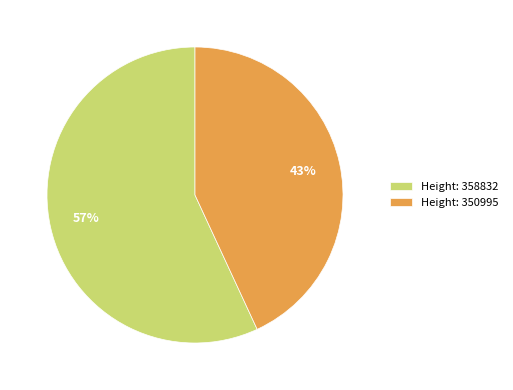

Does any single category account for the majority?

Yes